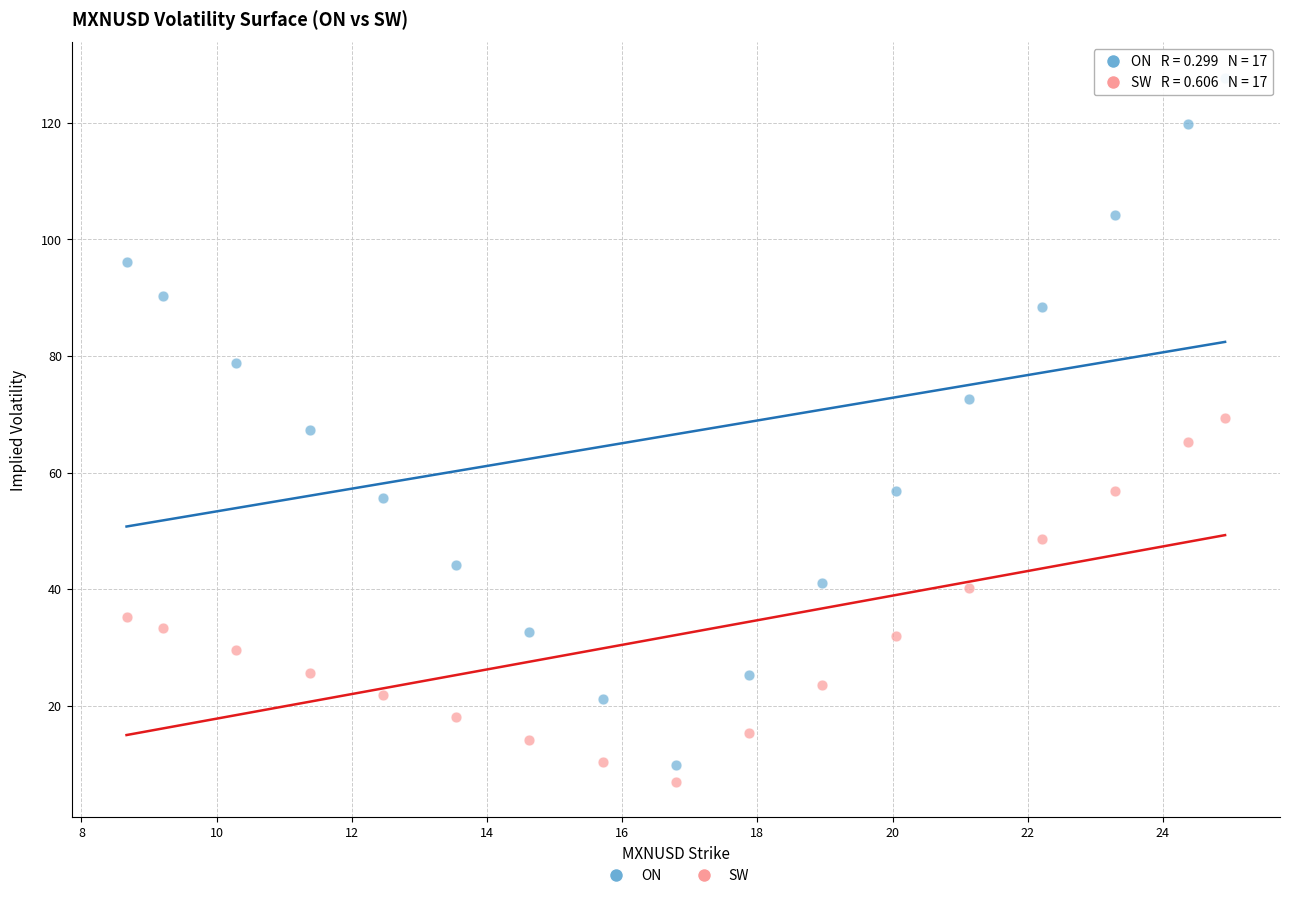

Across all data points, what is the range of Y values (max minus min)?

120.8